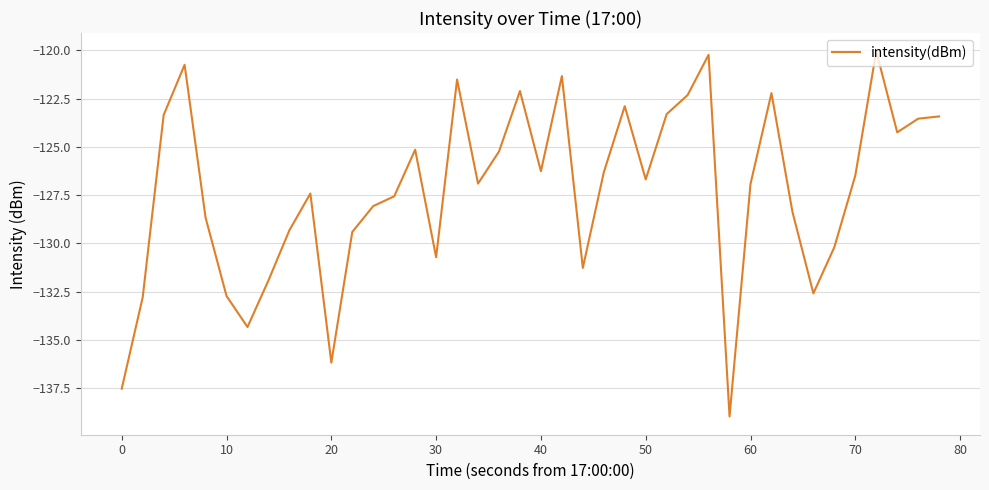

What is the smallest value displayed?

-139.0